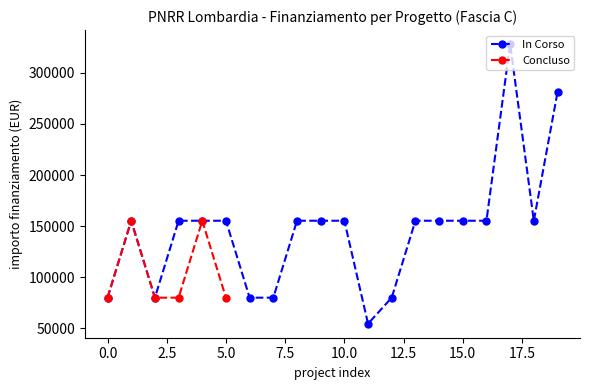

The value at 1.4 is 248999. True or false?

False